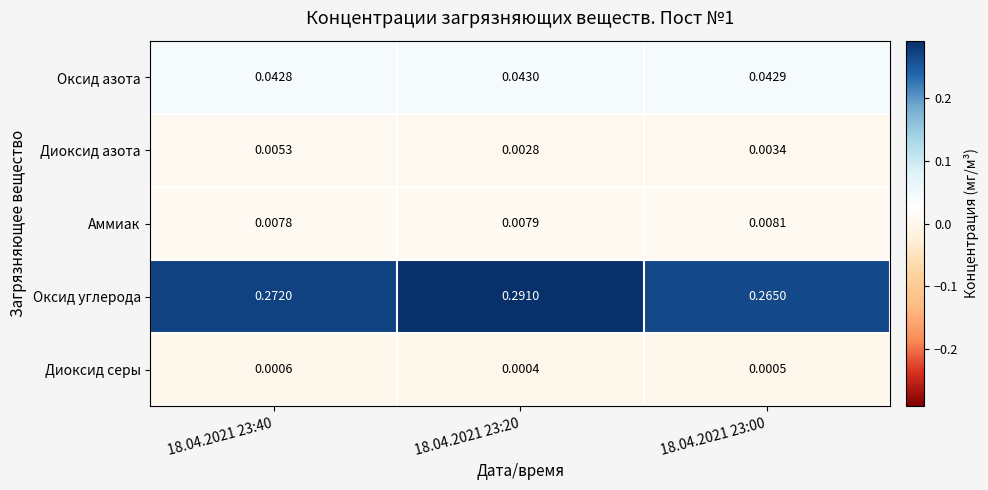

Is the value of Оксид азота at 18.04.2021 23:40 greater than the value of Диоксид азота at 18.04.2021 23:40?

Yes